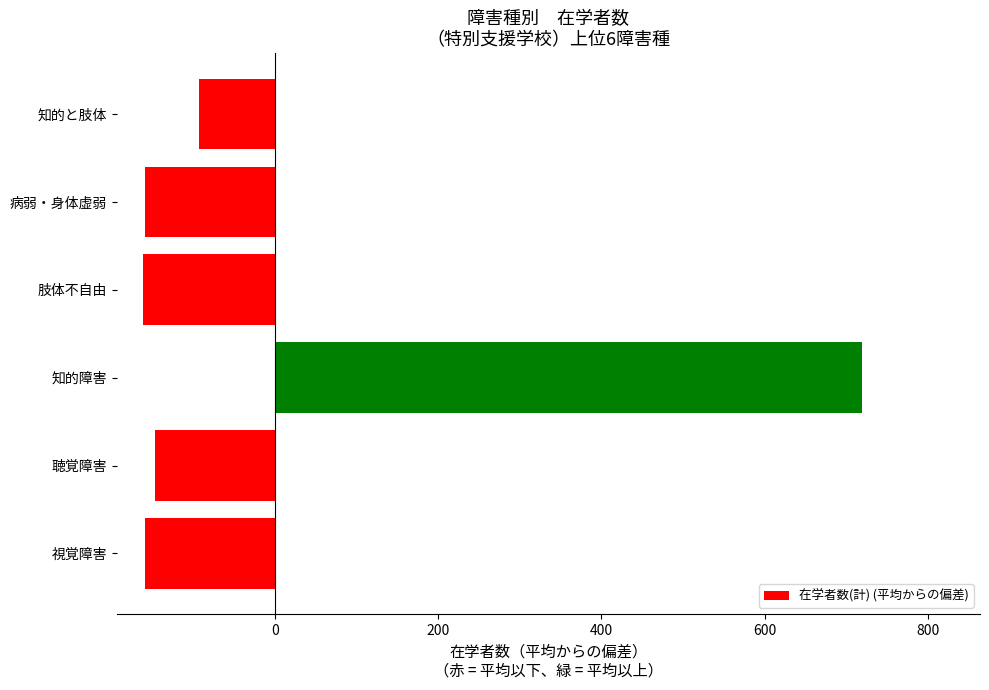

Which has a higher value, 病弱・身体虚弱 or 知的と肢体?

知的と肢体